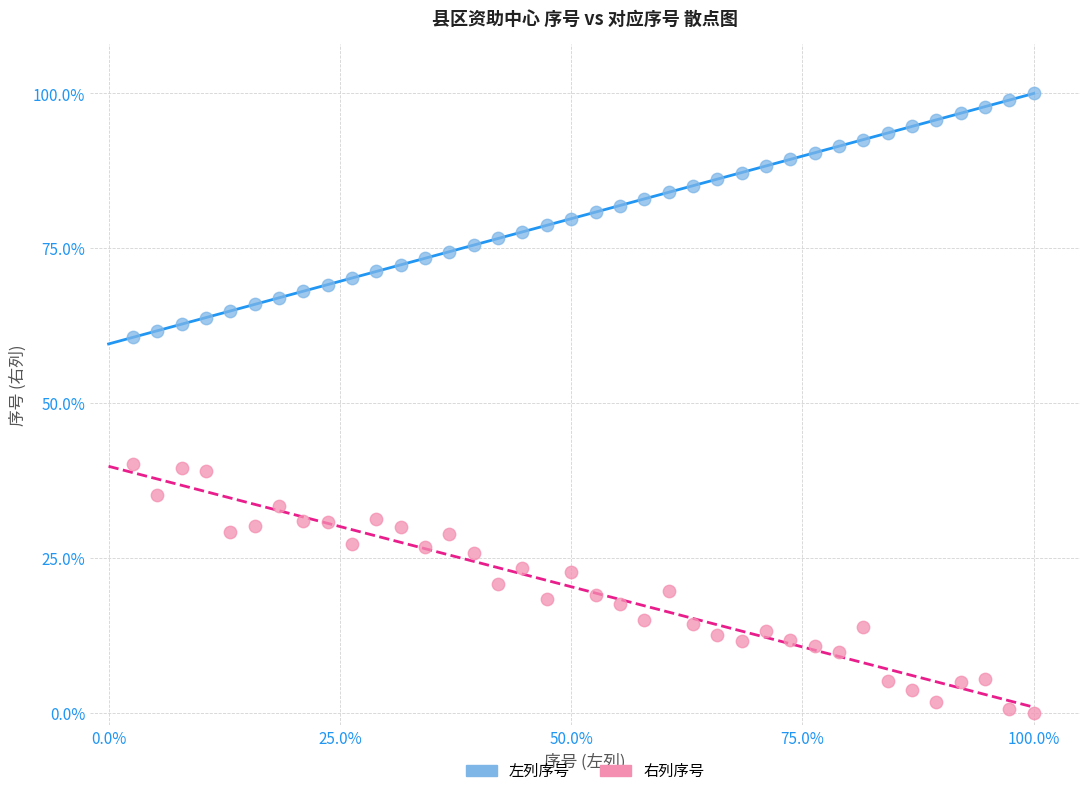

What are all the series names shown in the legend?

左列序号, 右列序号